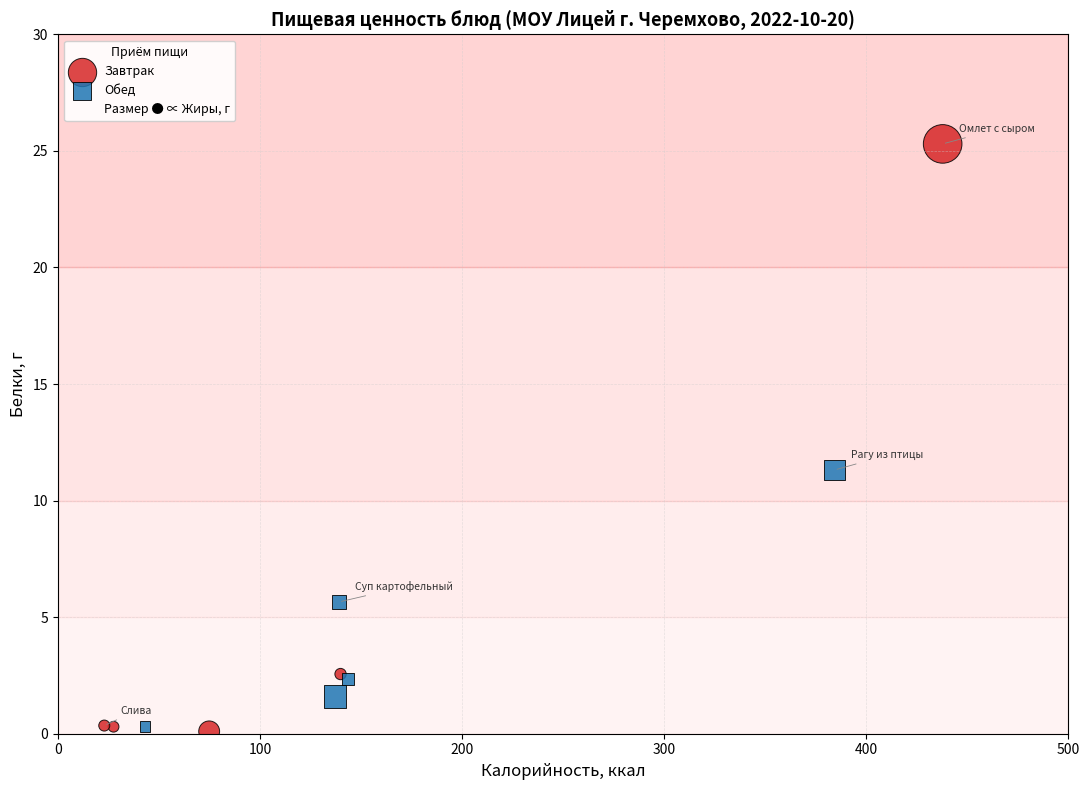

Which series contains the highest Y value?

Завтрак